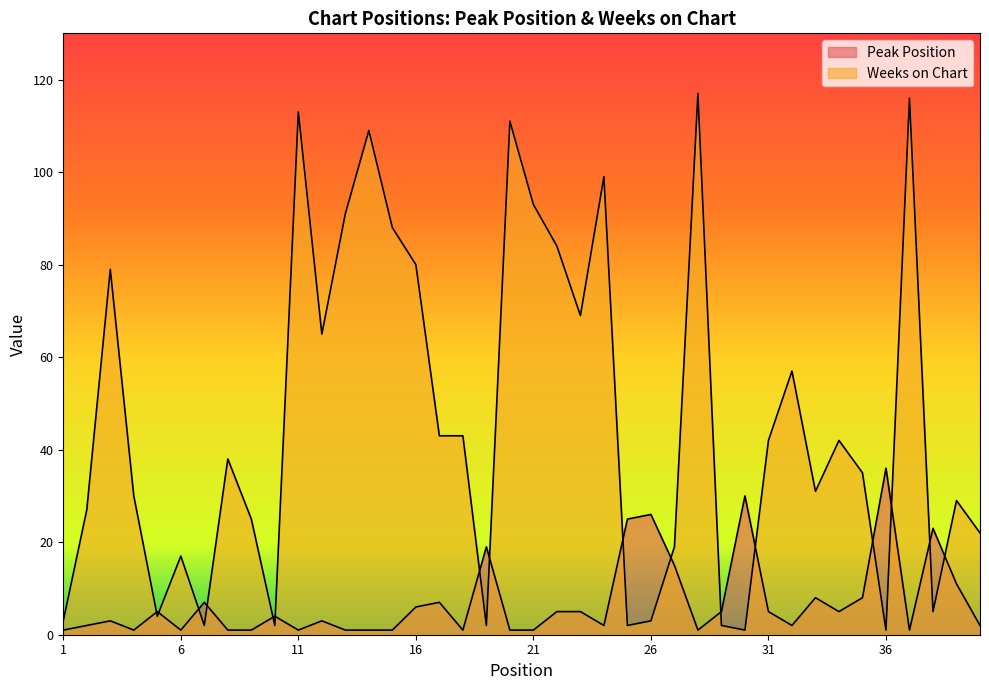

What are all the series names shown in the legend?

Peak Position, Weeks on Chart